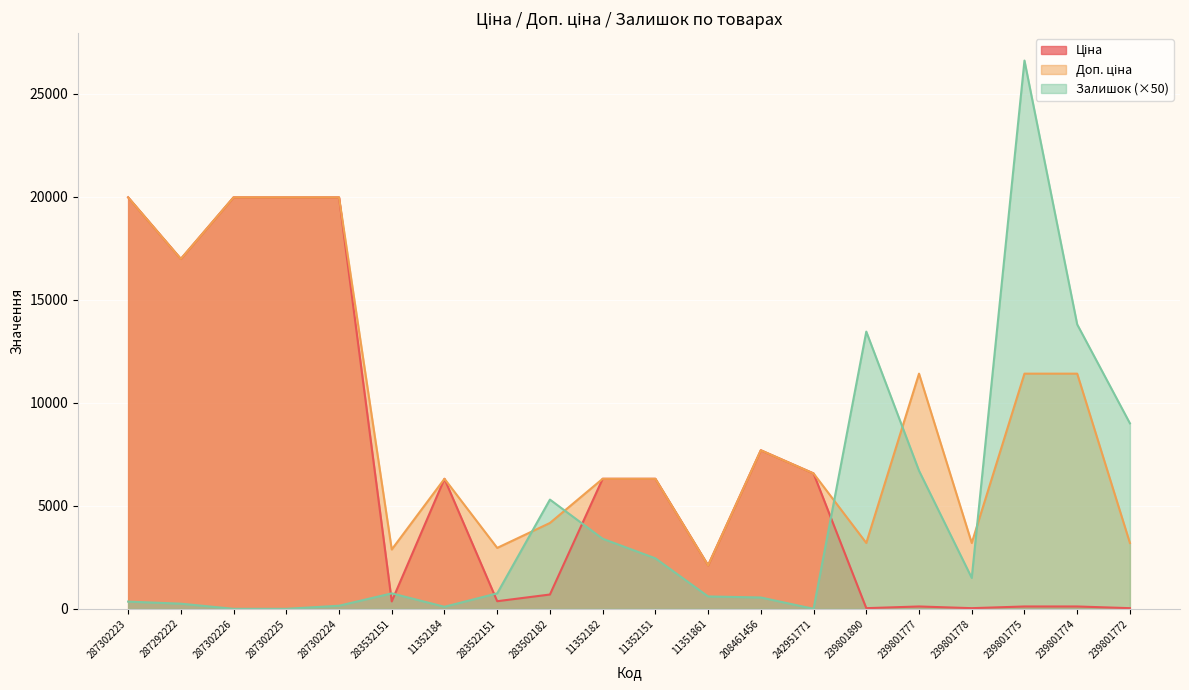

List the series in order of their overall mean, highest first.

Доп. ціна, Ціна, Залишок